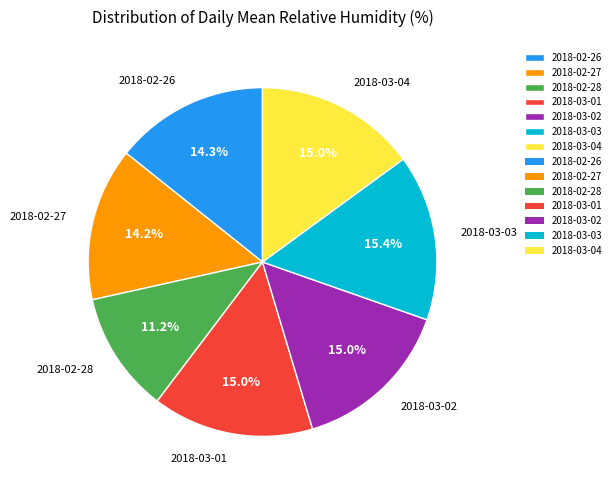

Count the number of slices in the pie.

7